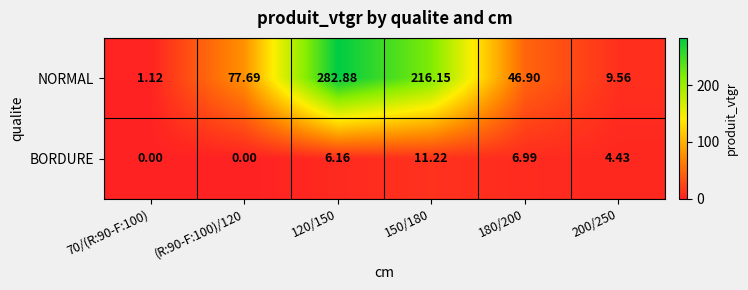

Which series has the largest total across all categories?

NORMAL